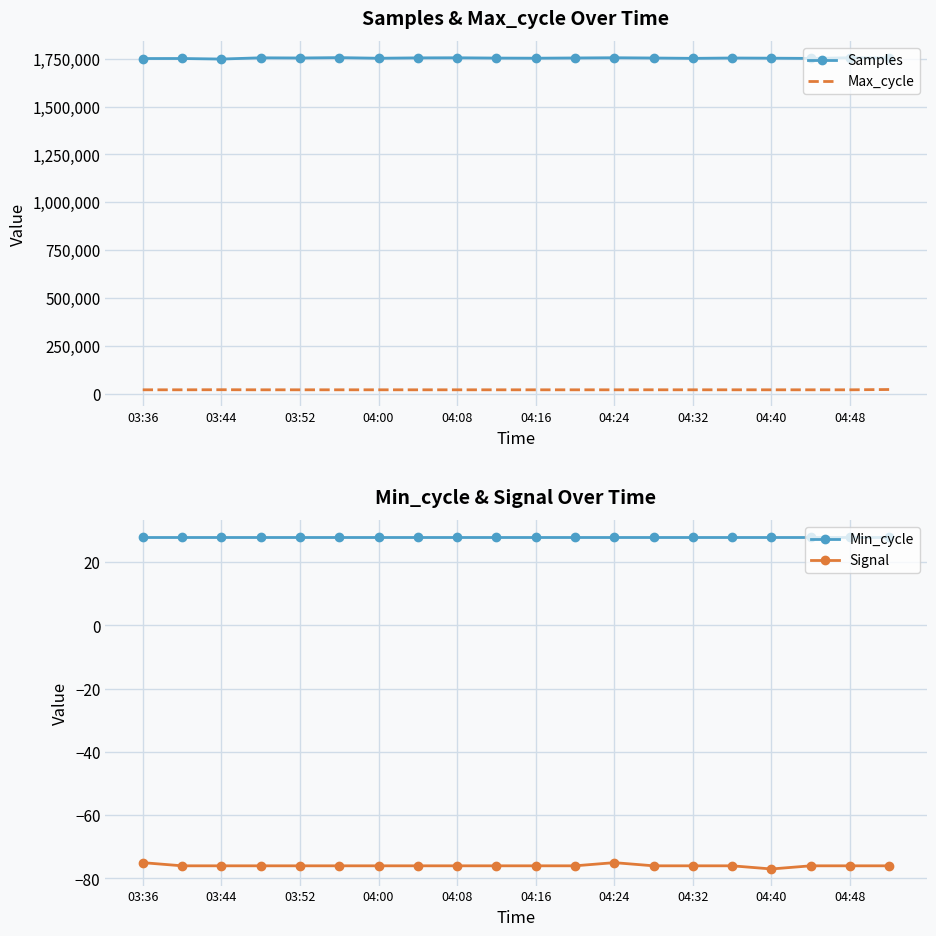

How many lines are shown in the chart?

4